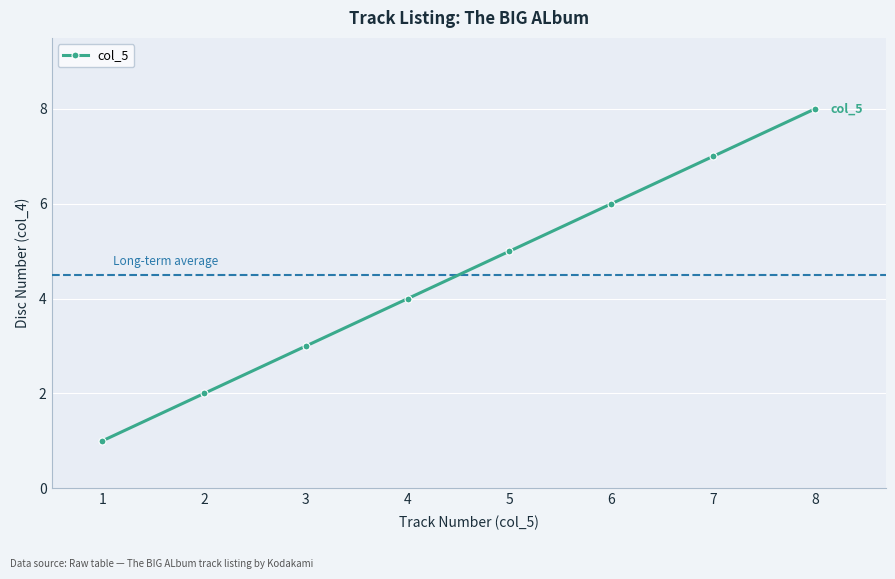

How many data points does each series have?

8